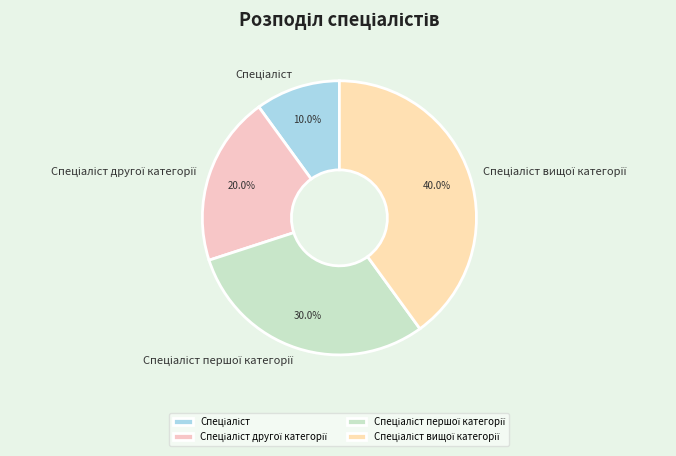

To the nearest percent, what is the average slice percentage?

25%